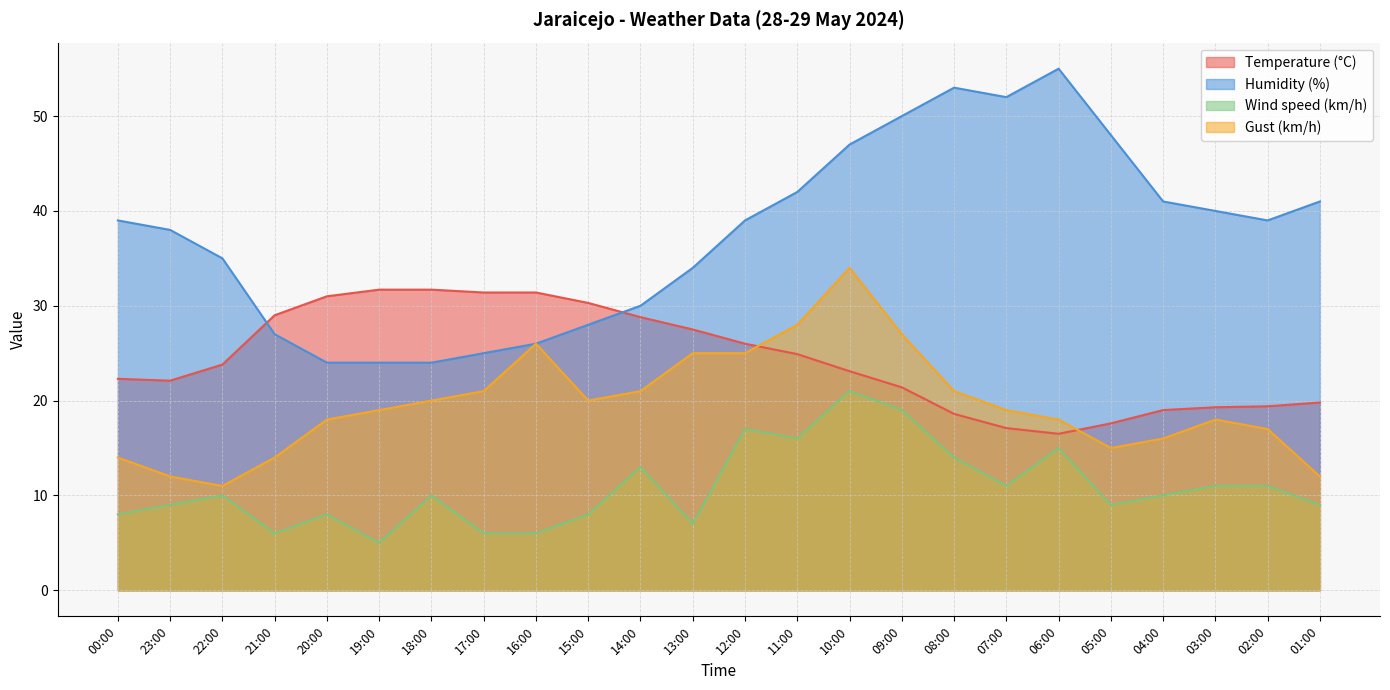

What position from the right is 10:00?

10